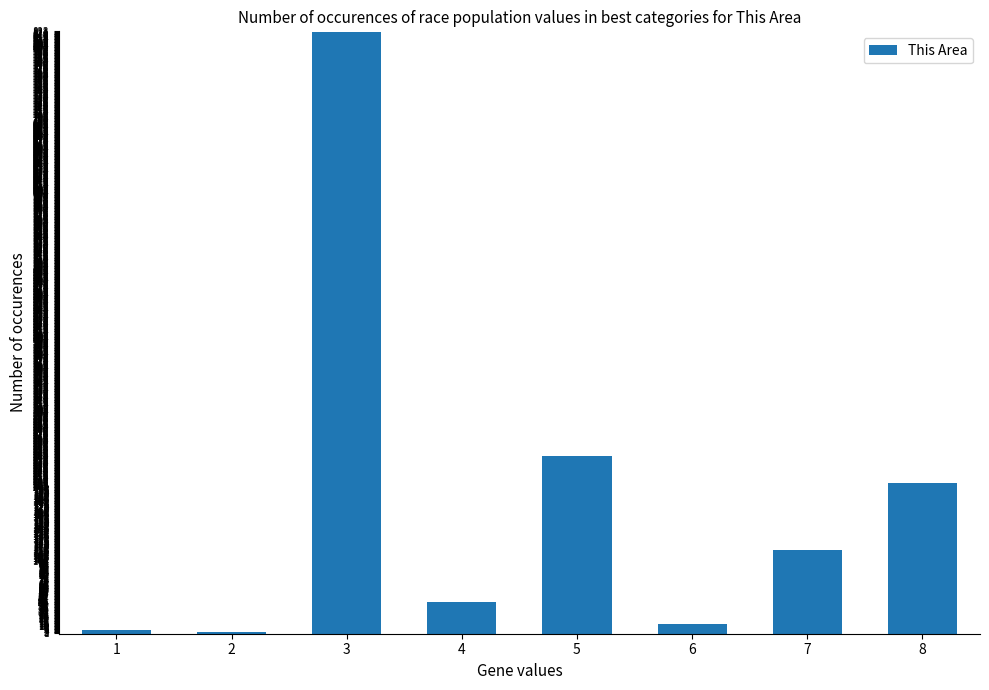

What is the value of the 5th bar from the left?

243